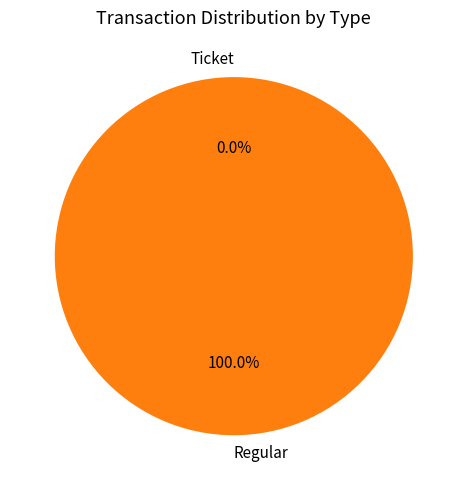

How many segments does this pie chart have?

2